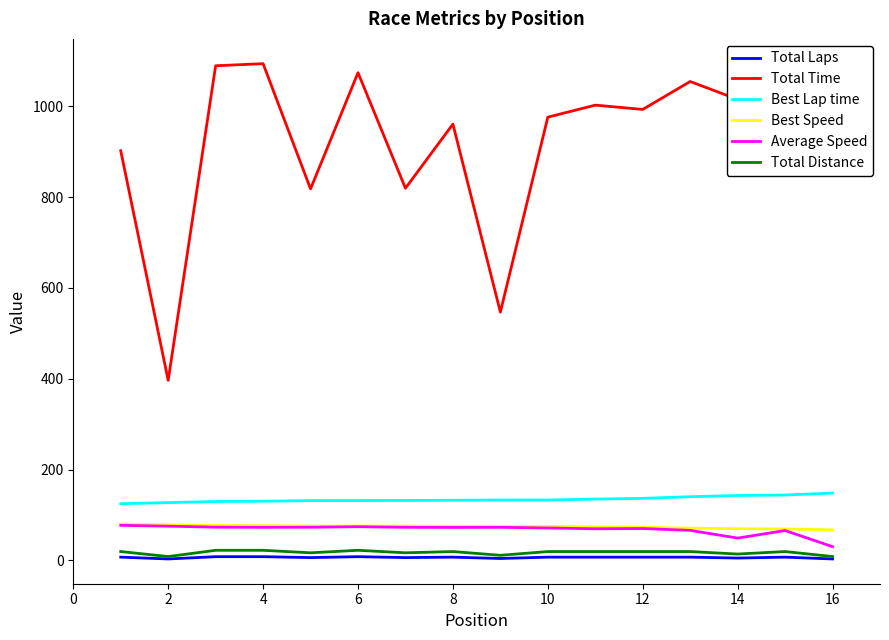

Which series has the widest spread of values?

Total Time